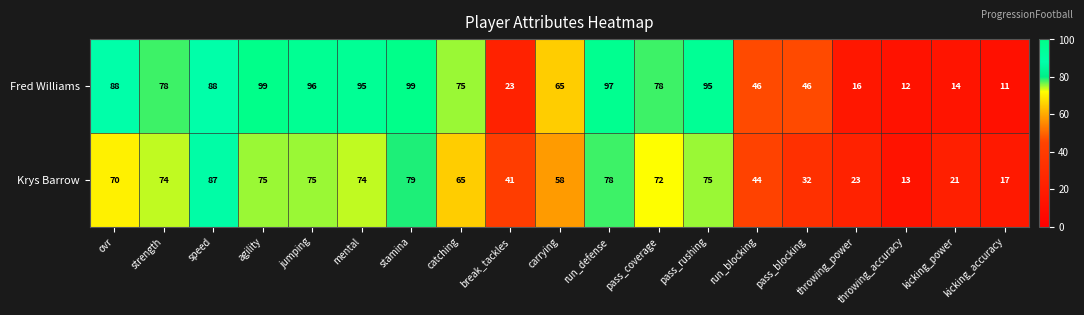

What is the difference between the highest and lowest values at ovr?

18